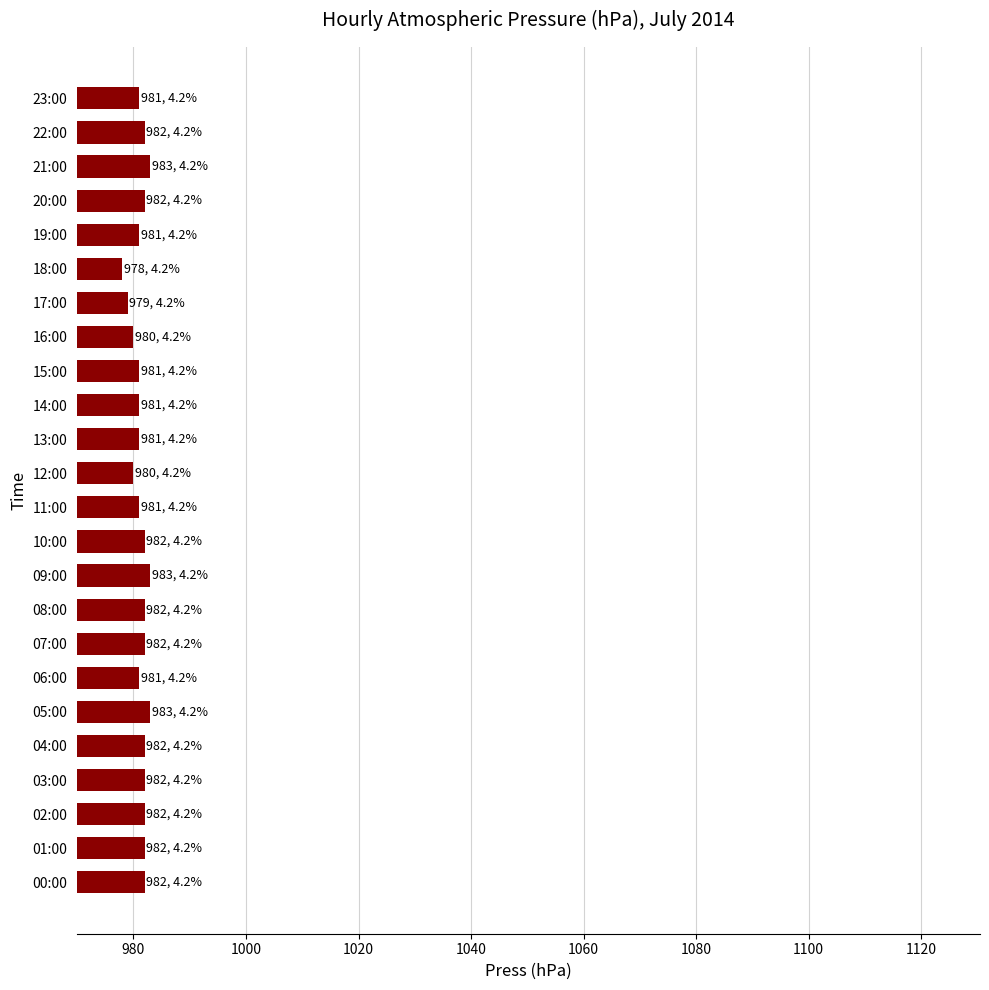

What is the greatest value displayed?

983